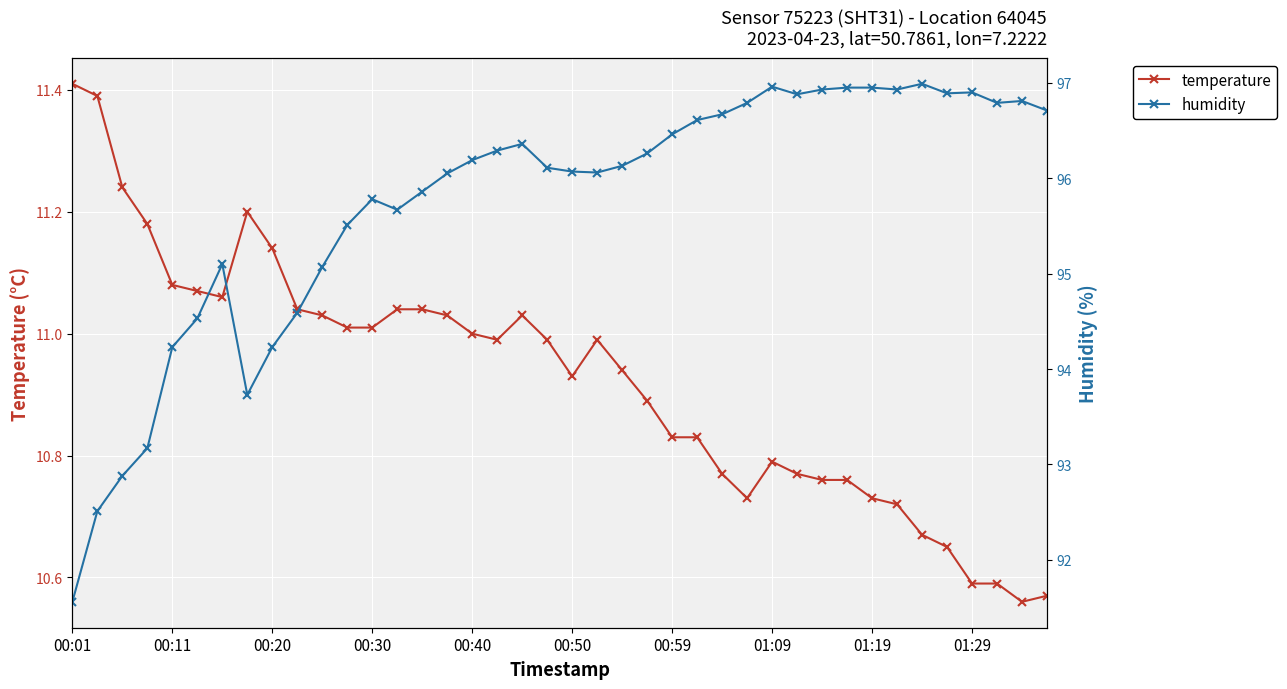

At how many categories does at least one series exceed 79?

40